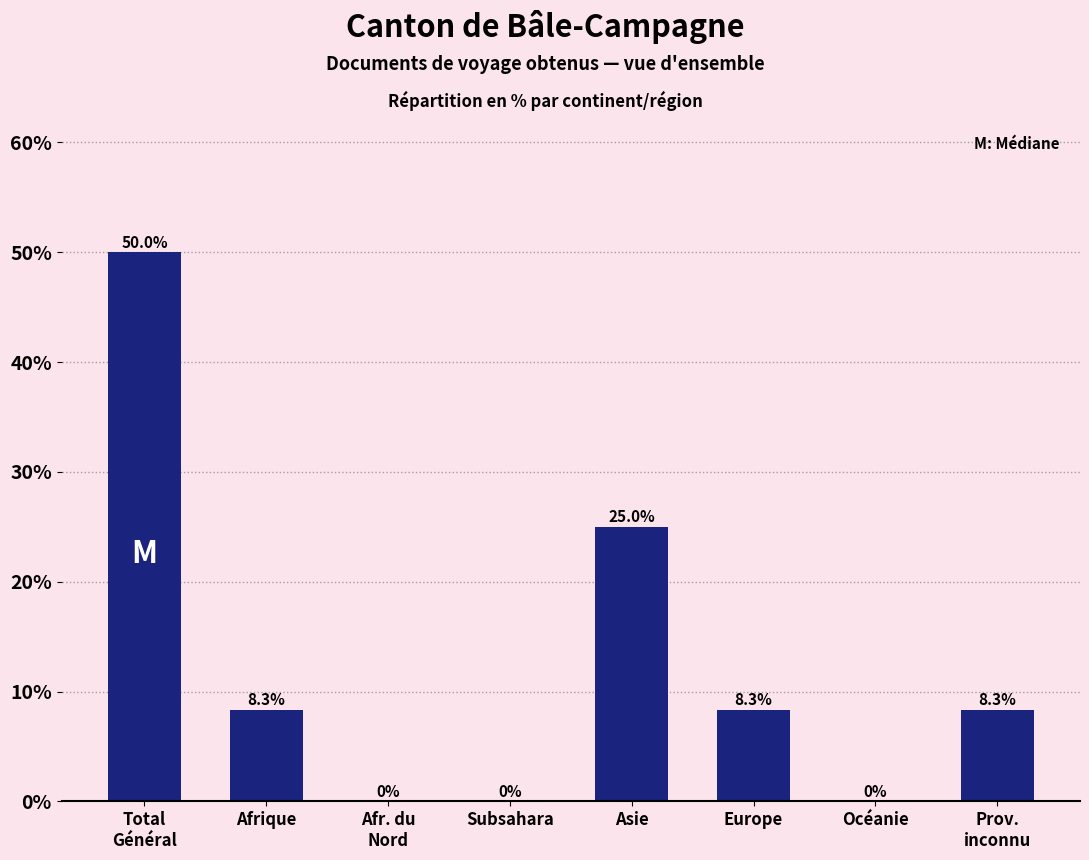

What is the maximum value shown in the chart?

50.0